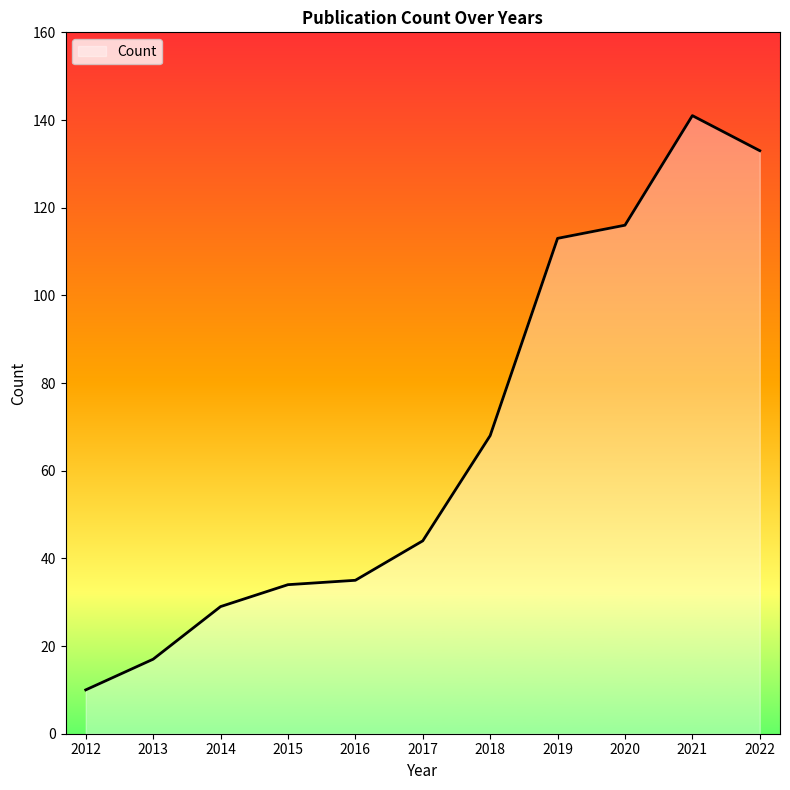

What is the smallest value displayed?

10